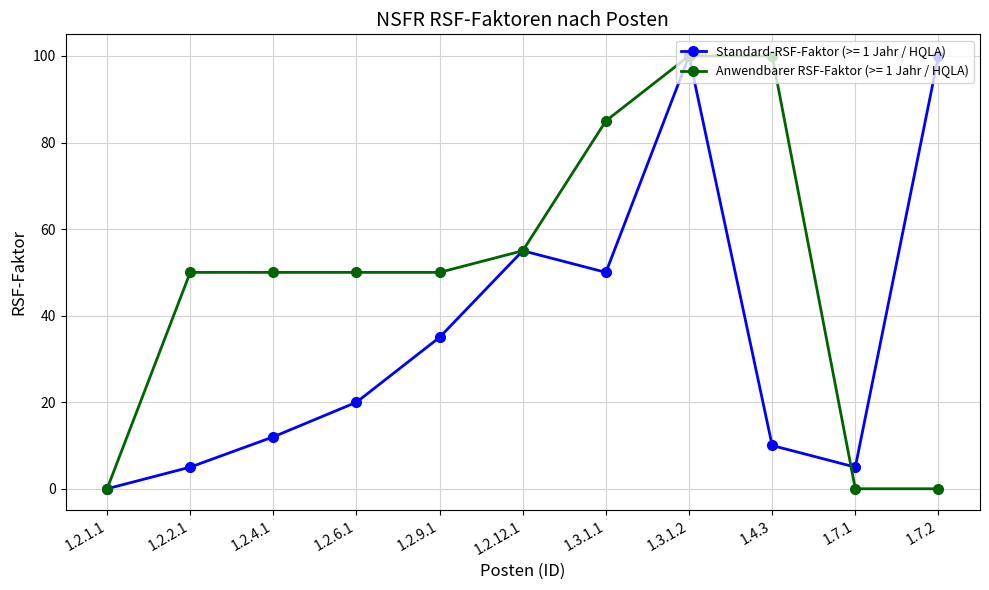

Reading right to left, list all the values displayed in this chart.

Standard-RSF-Faktor (>= 1 Jahr / HQLA): 1.7.2=100	1.7.1=5	1.4.3=10	1.3.1.2=100	1.3.1.1=50	1.2.12.1=55	1.2.9.1=35	1.2.6.1=20	1.2.4.1=12	1.2.2.1=5	1.2.1.1=0
Anwendbarer RSF-Faktor (>= 1 Jahr / HQLA): 1.7.2=0	1.7.1=0	1.4.3=100	1.3.1.2=100	1.3.1.1=85	1.2.12.1=55	1.2.9.1=50	1.2.6.1=50	1.2.4.1=50	1.2.2.1=50	1.2.1.1=0